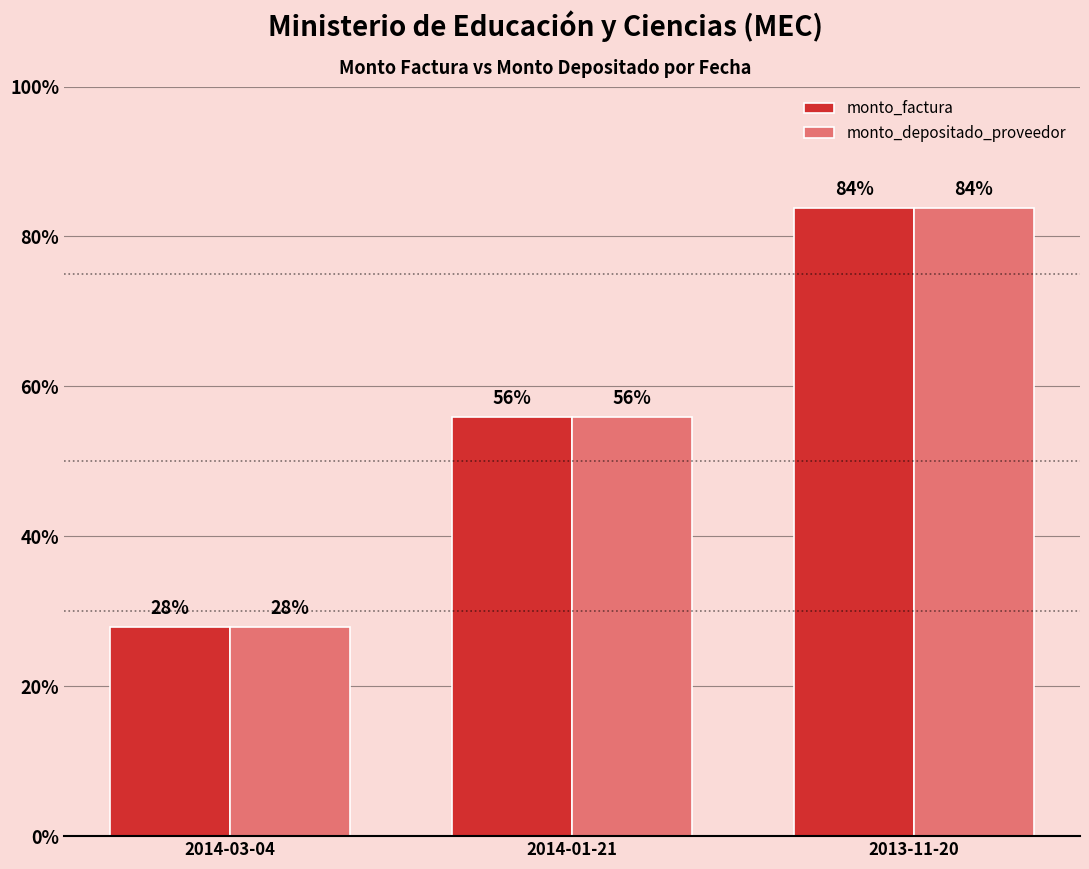

The value of monto_factura at 2013-11-20 is 74531912. True or false?

False